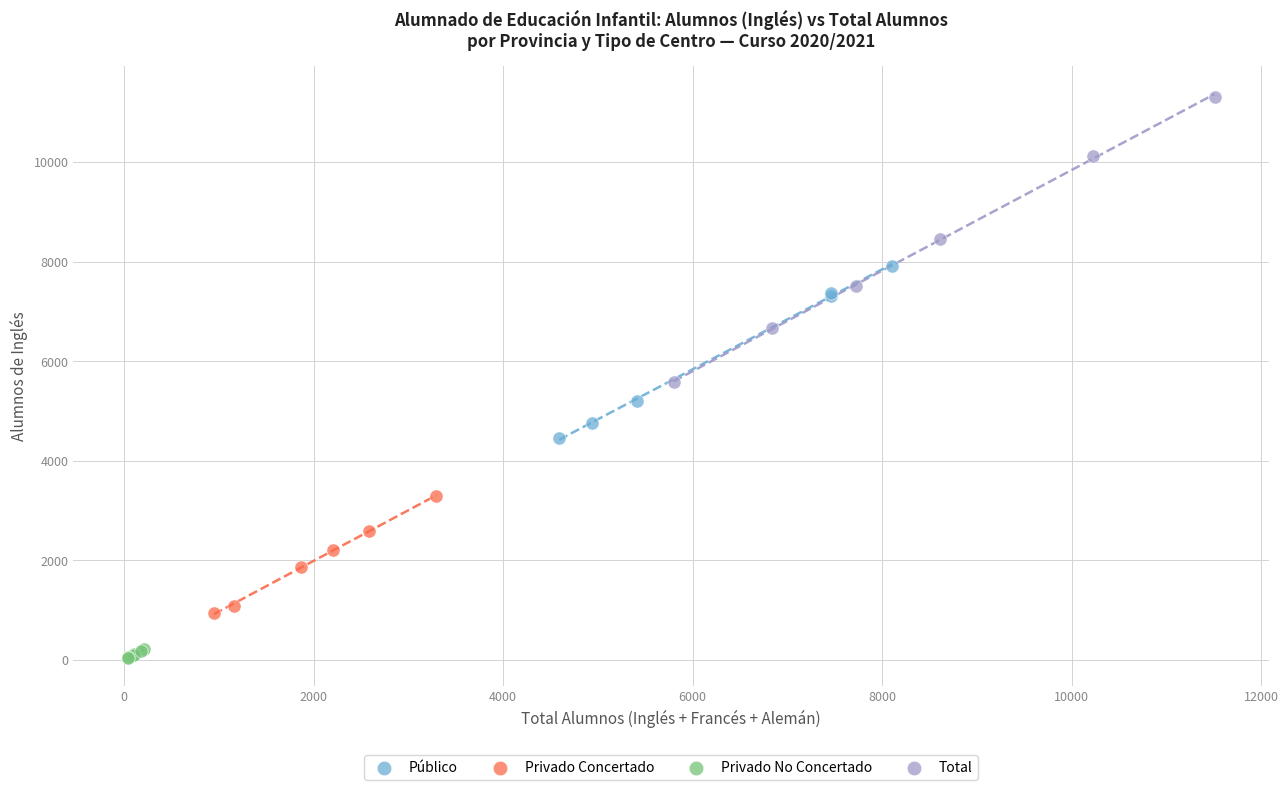

Which series has the widest spread of Y values?

Total